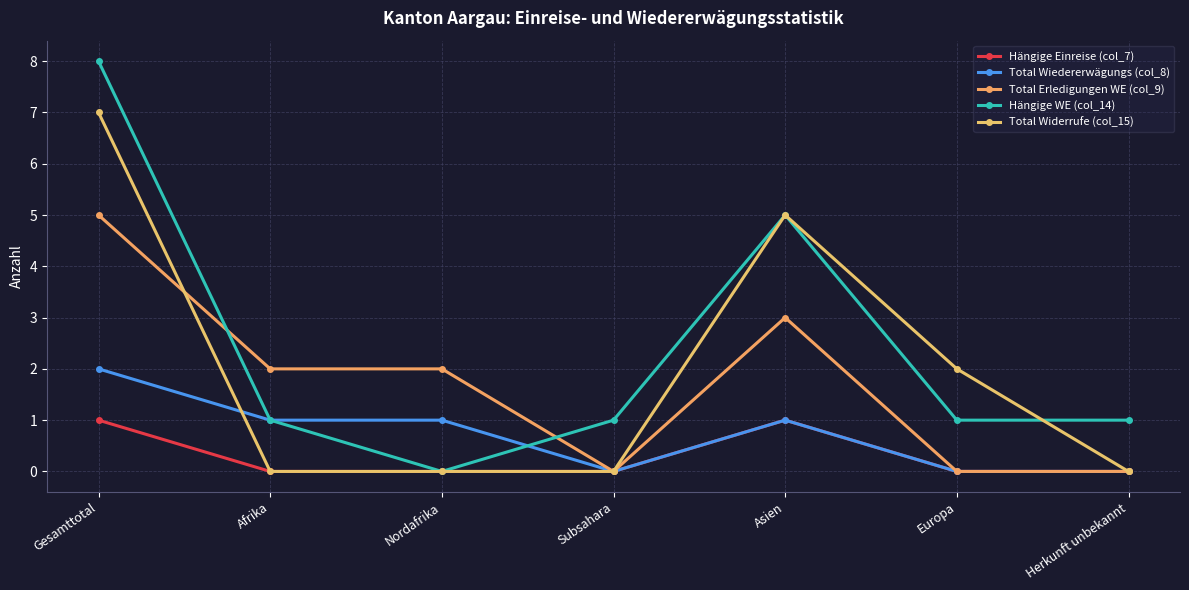

Is it true that Hängige WE (col_14) equals 8 at Gesamttotal?

True